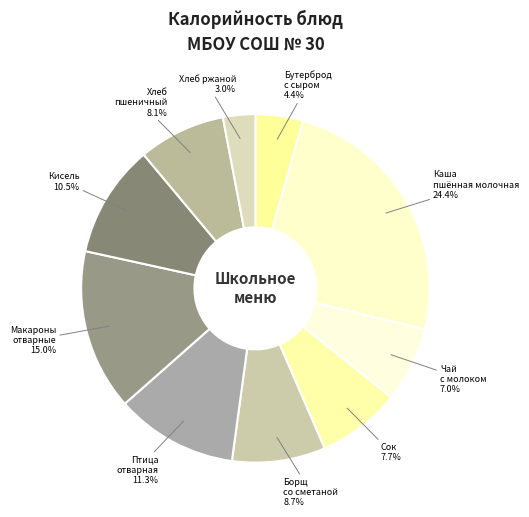

Count the number of slices in the pie.

10